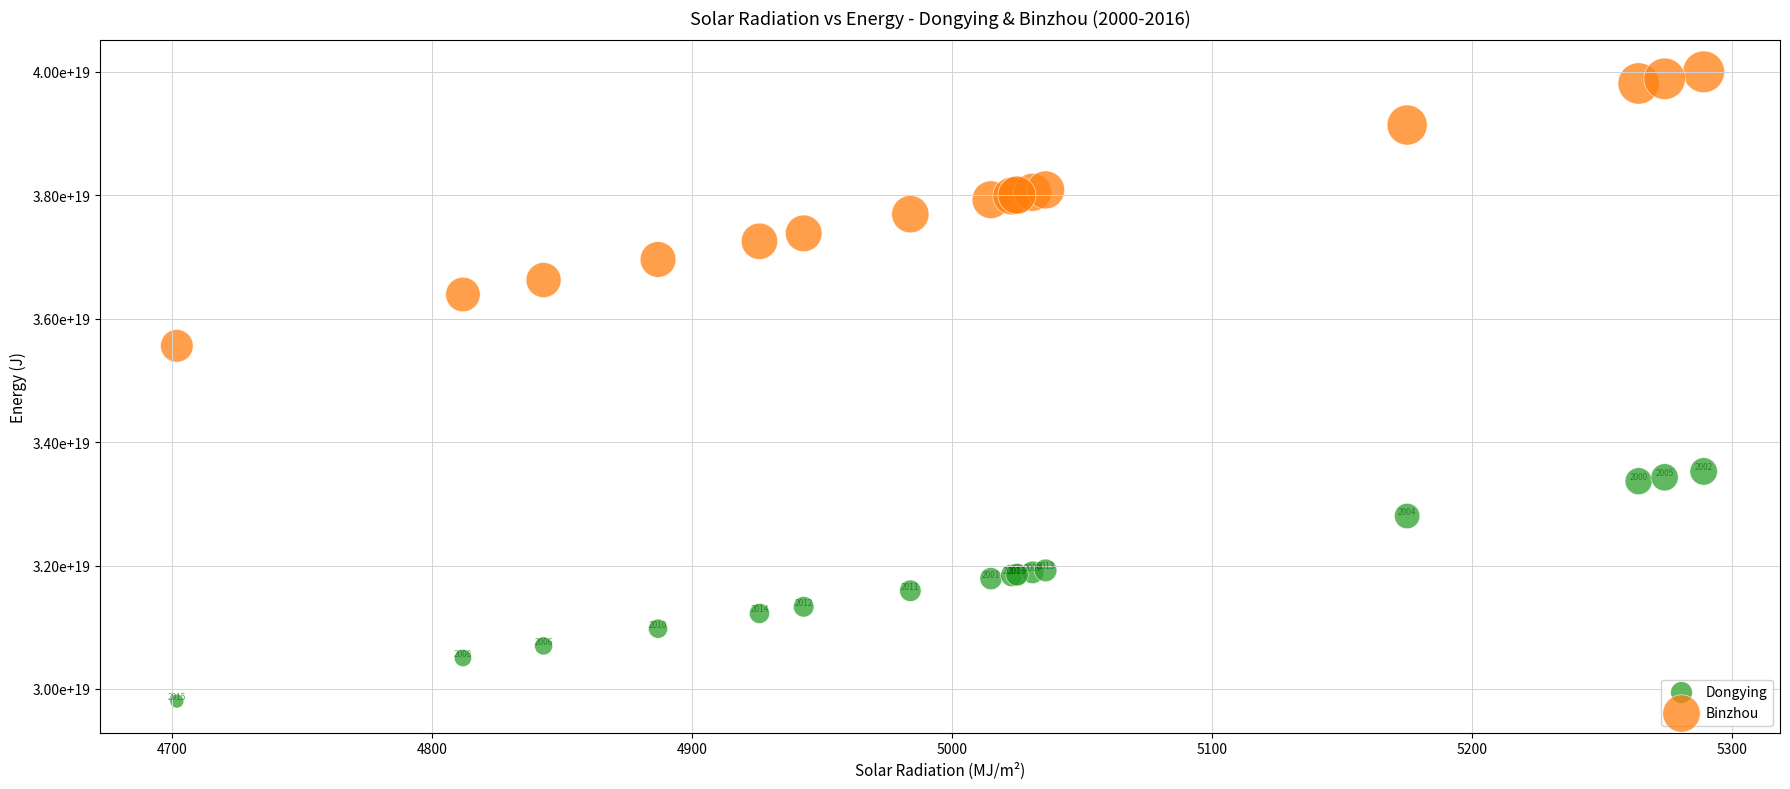

Which series reaches the maximum Y coordinate?

Binzhou